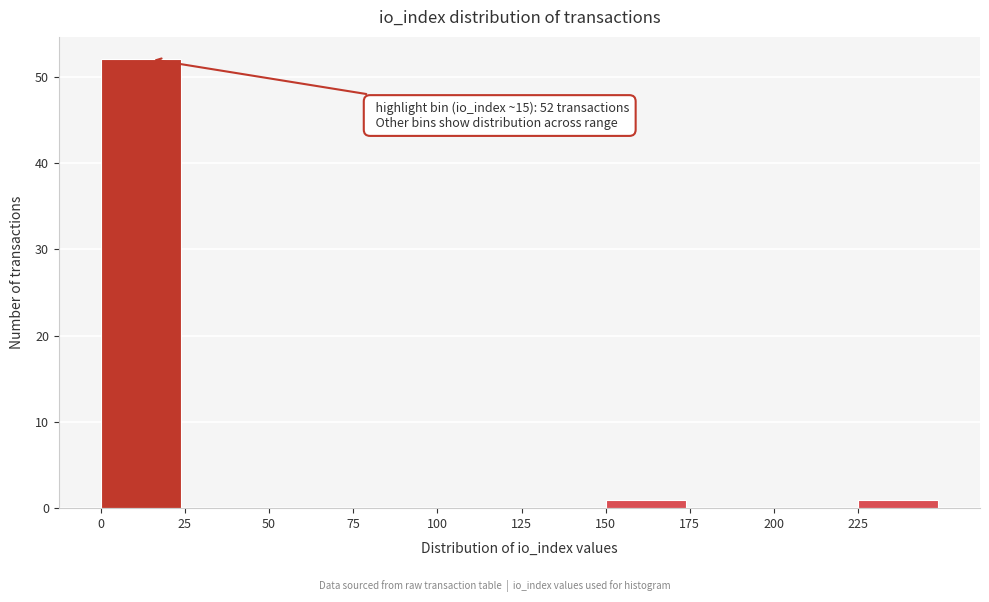

Over which range of the x-axis is the bar tallest?

0 to 25